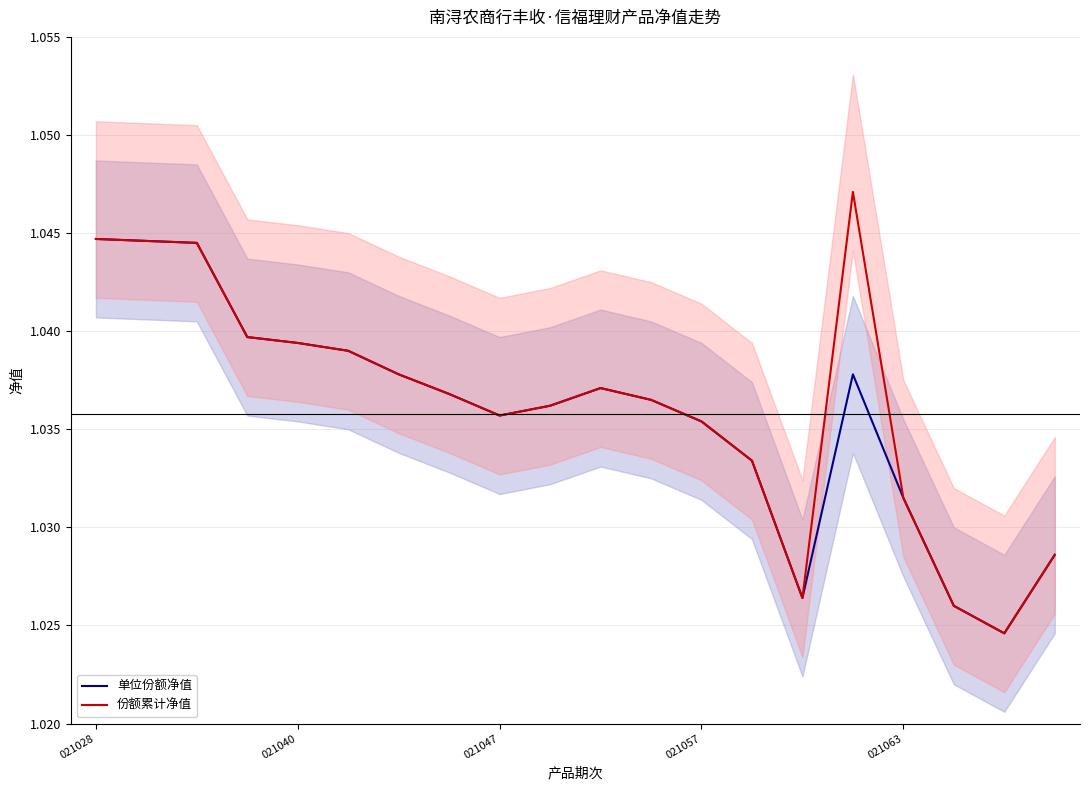

Which series has the largest total across all categories?

份额累计净值